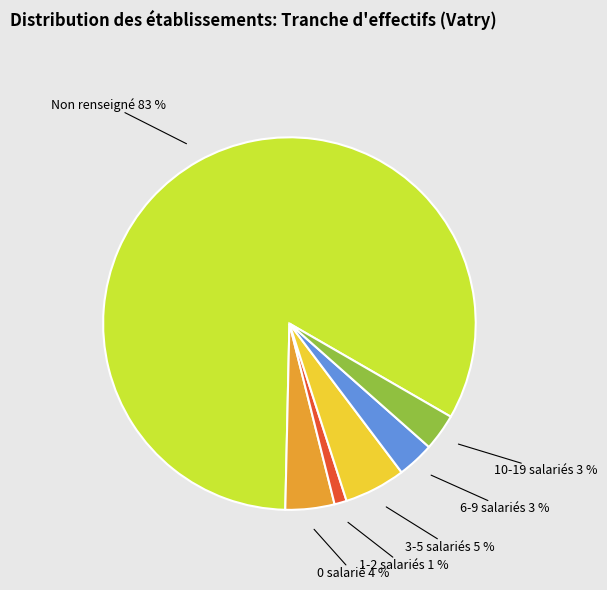

The 1-2 salariés 1 % slice represents 1% of the pie. True or false?

True